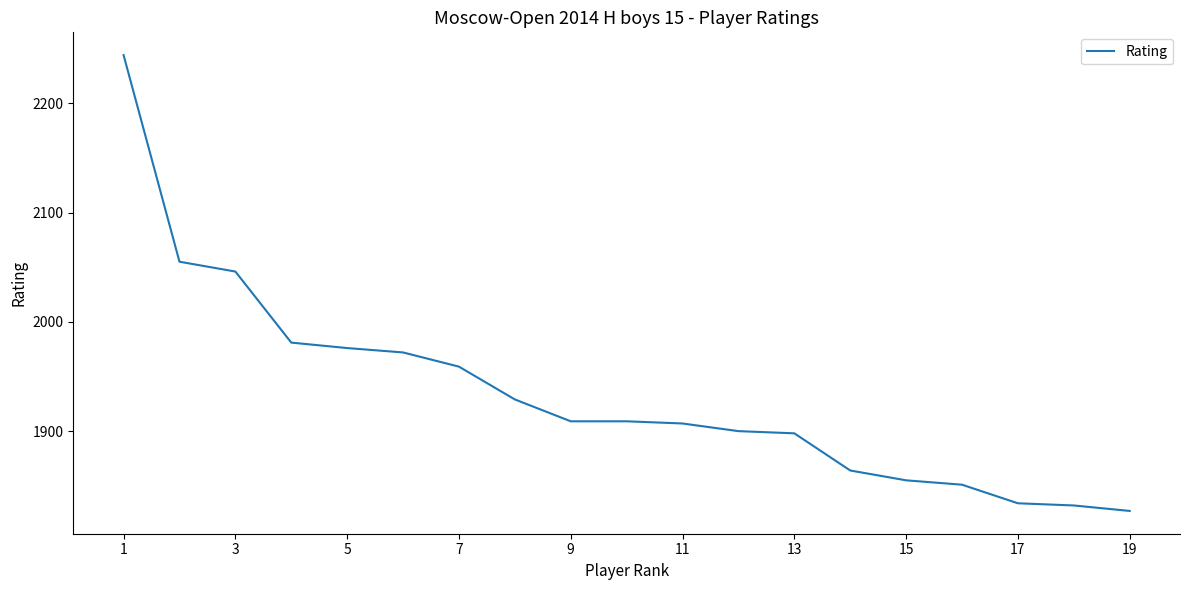

What is the minimum value shown in the chart?

1827